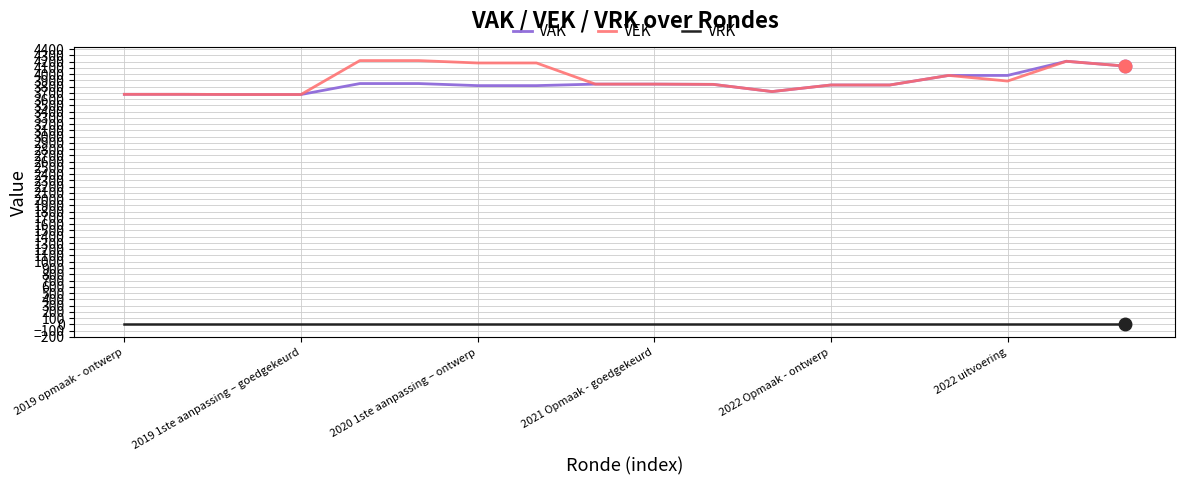

At how many categories does at least one series exceed 438?

18